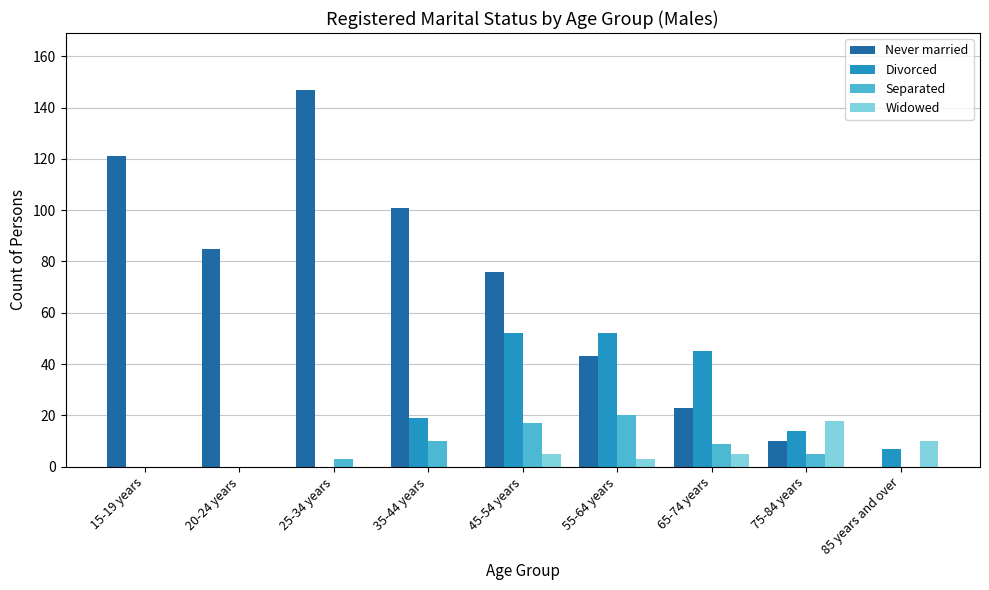

What is the sum of all Widowed values?

41